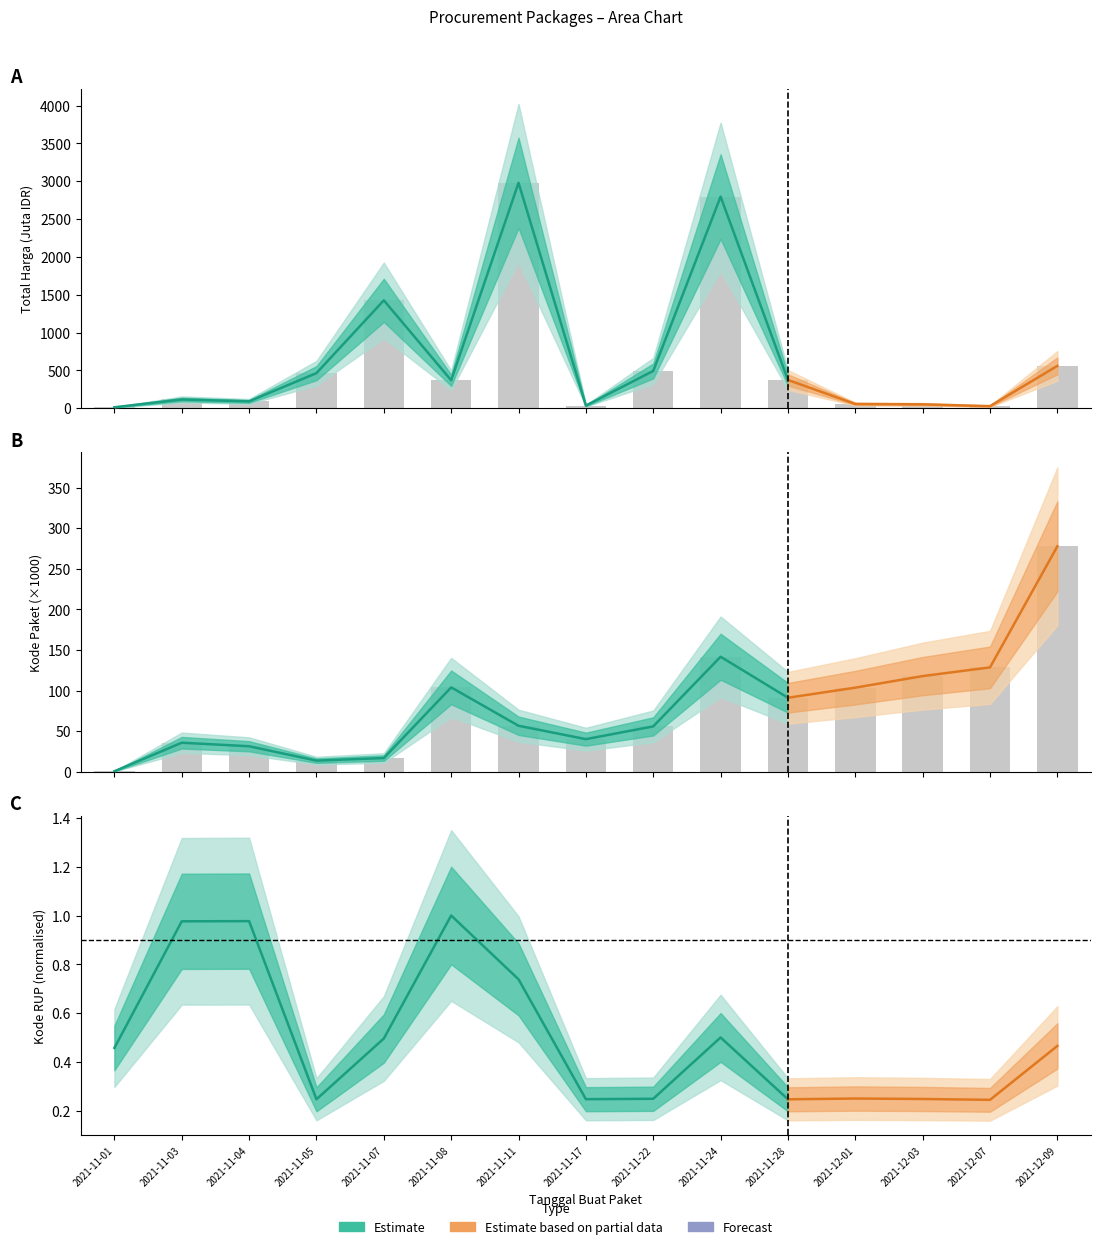

What is the total value across all series at 2021-11-24?

2938.1